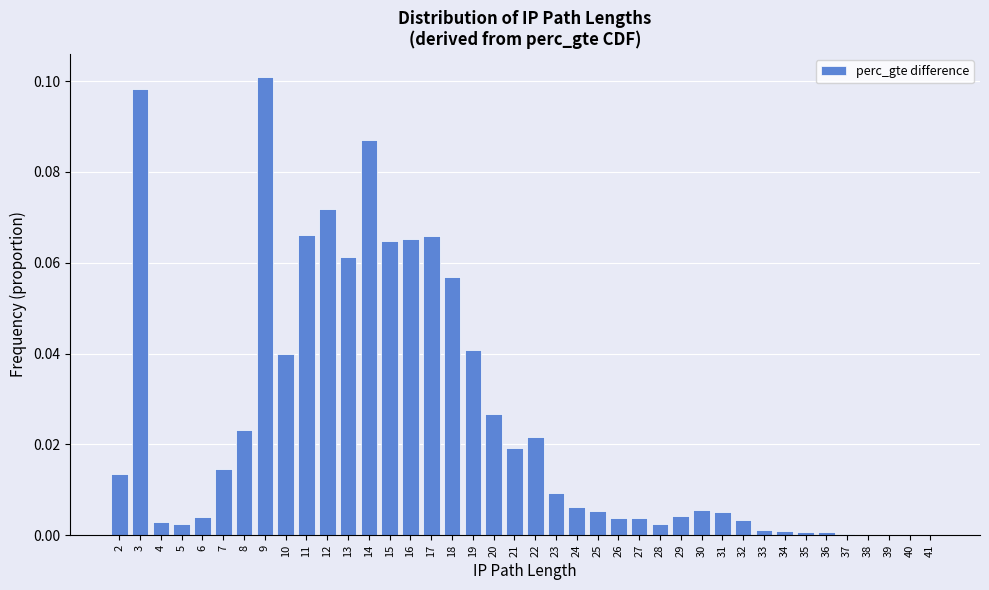

The chart shows a value of 0.1 at 9. True or false?

True